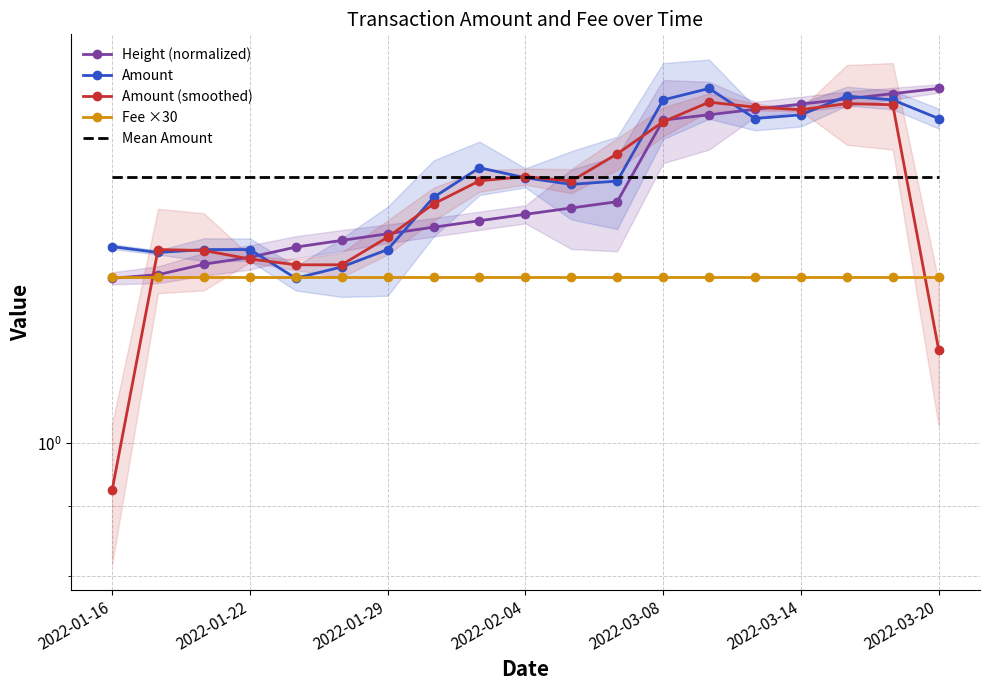

At how many categories does at least one series exceed 1?

19